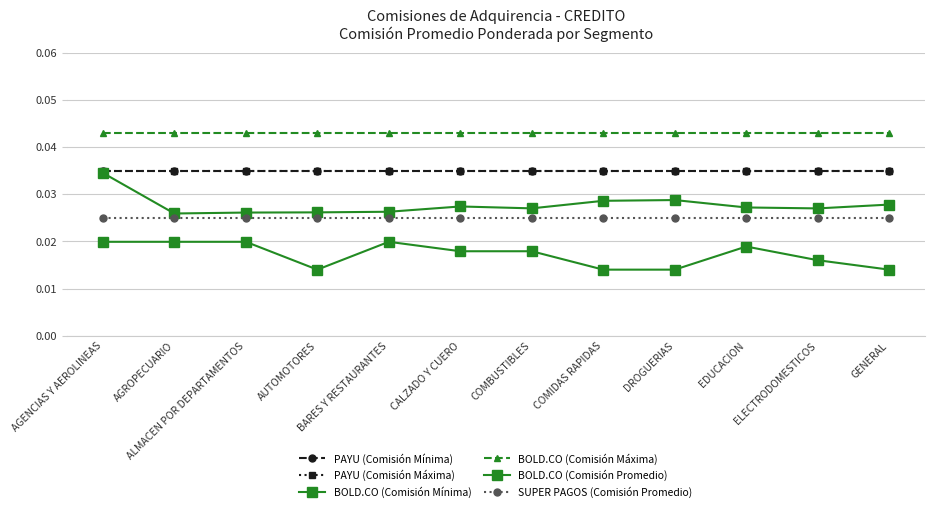

Is this an area chart (filled region under the line)?

No